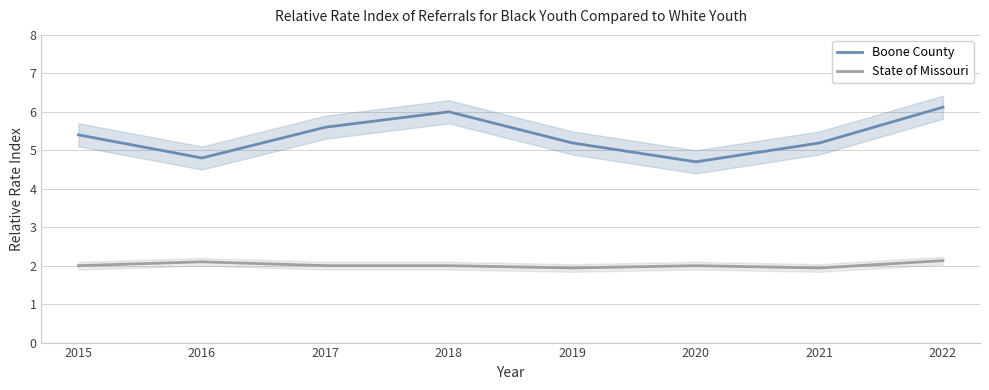

True or false: Boone County has more than 0 points higher than both neighbors.

True